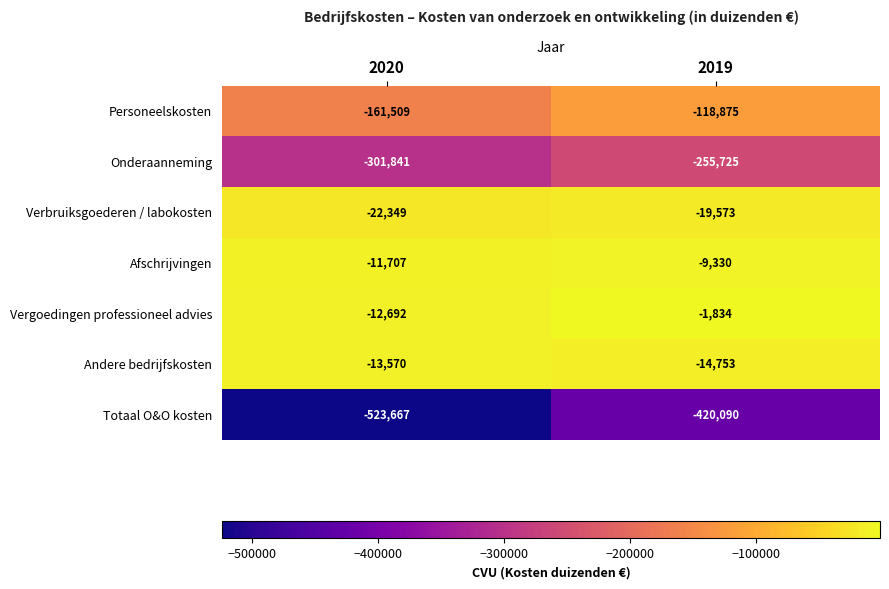

List the series in order of their peak value, lowest first.

Totaal O&O kosten, Onderaanneming, Personeelskosten, Verbruiksgoederen / labokosten, Andere bedrijfskosten, Afschrijvingen, Vergoedingen professioneel advies